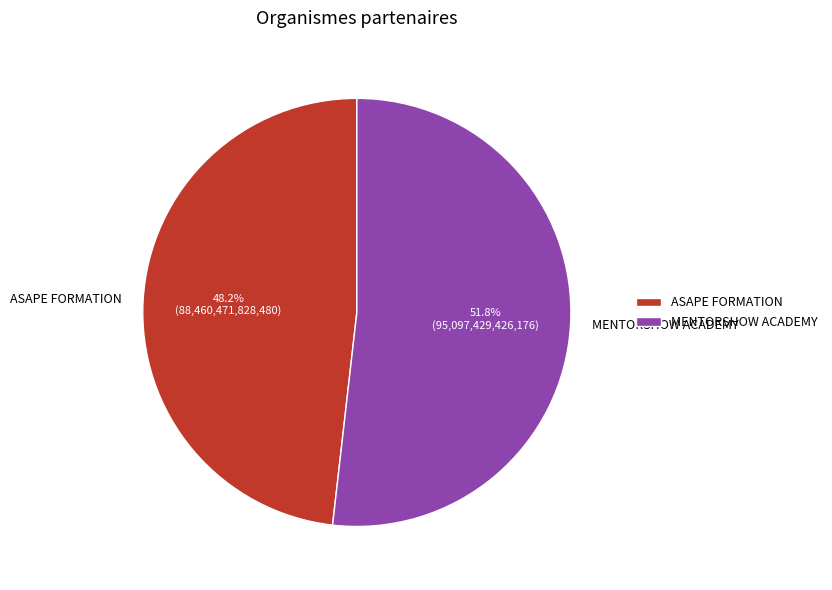

Does MENTORSHOW ACADEMY represent more than half of the total?

Yes